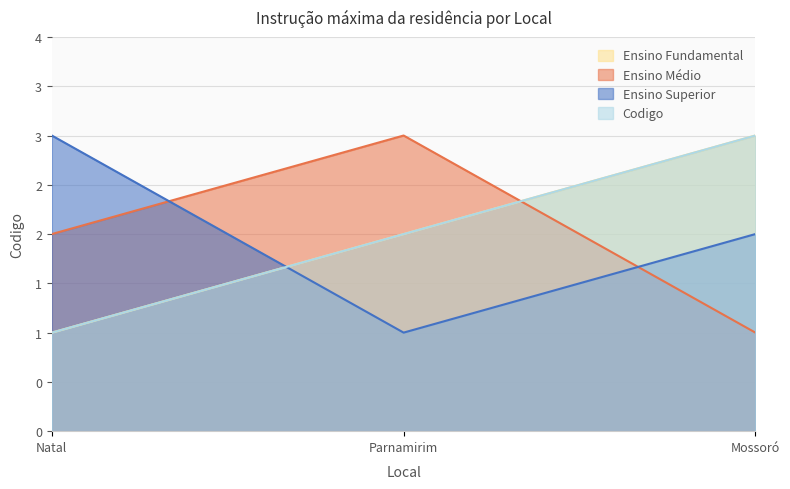

What is the average value of the Ensino Médio series?

2